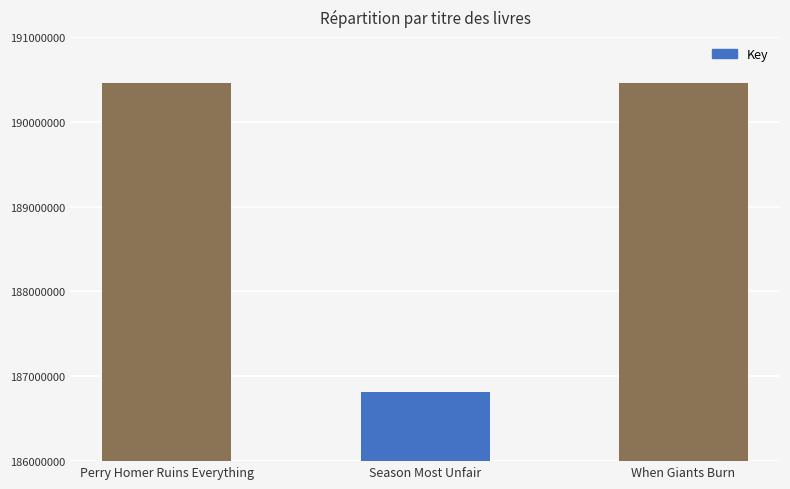

What is the change in value from Perry Homer Ruins Everything to When Giants Burn?

-2324